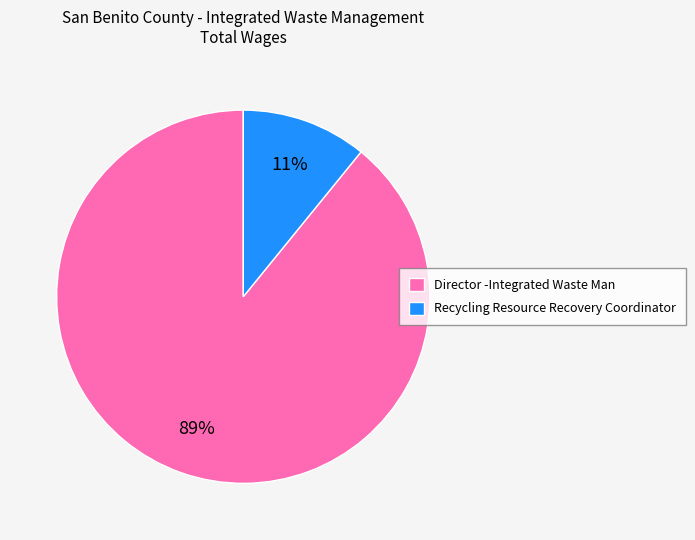

To the nearest percent, what portion does Recycling Resource Recovery Coordinator represent?

11%